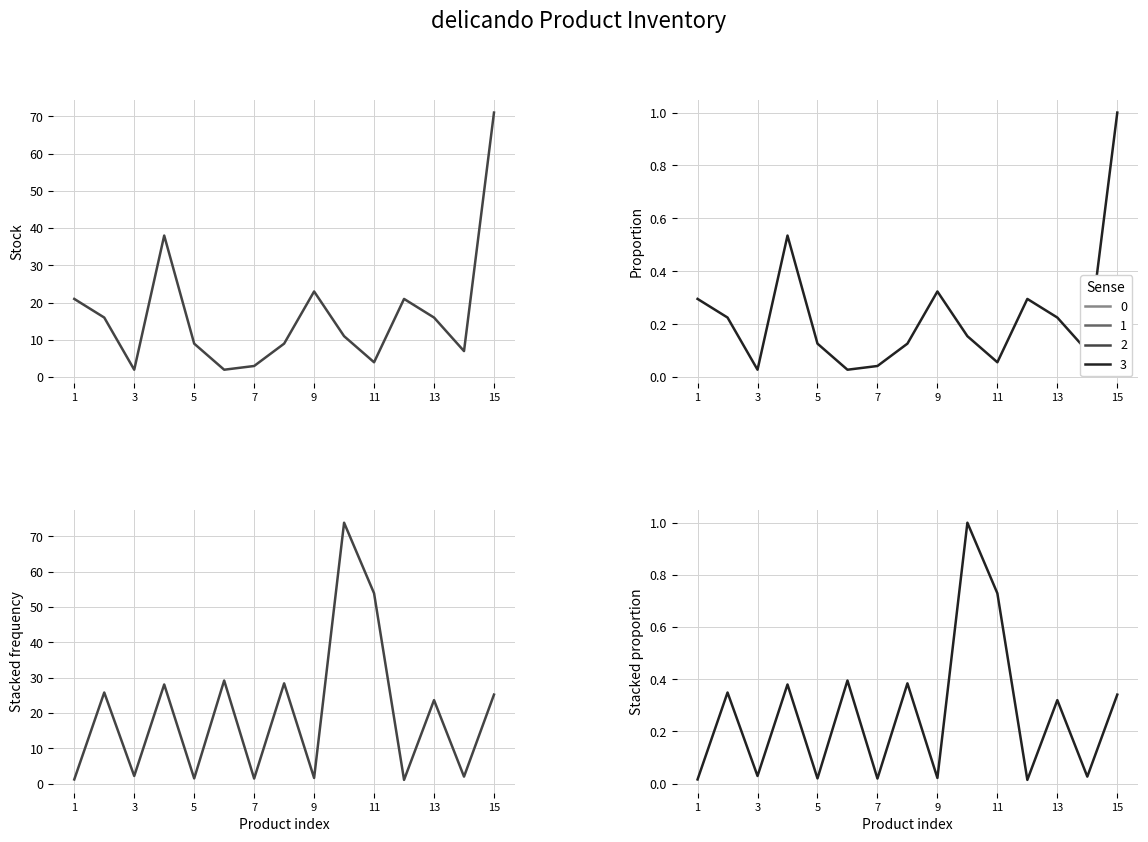

The Stacked proportion series shows 1.3 at 11. True or false?

False